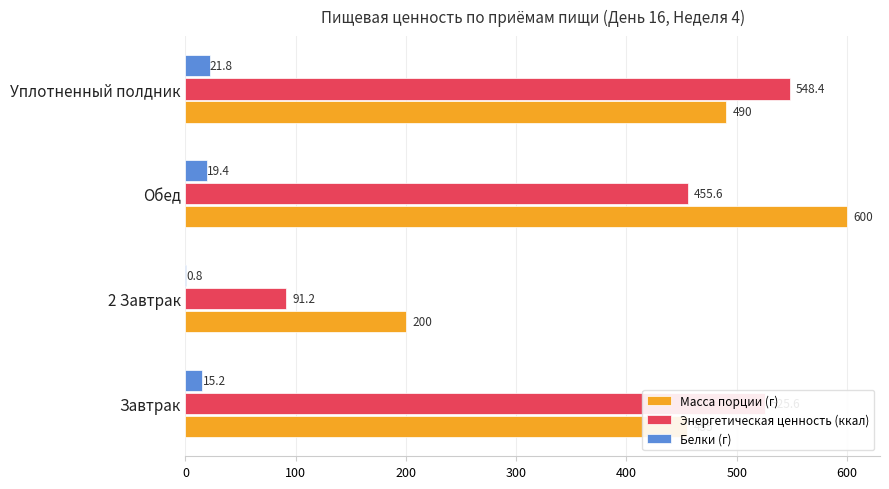

What is the sum of the Масса порции (г) values at Завтрак and Обед?

1055.0